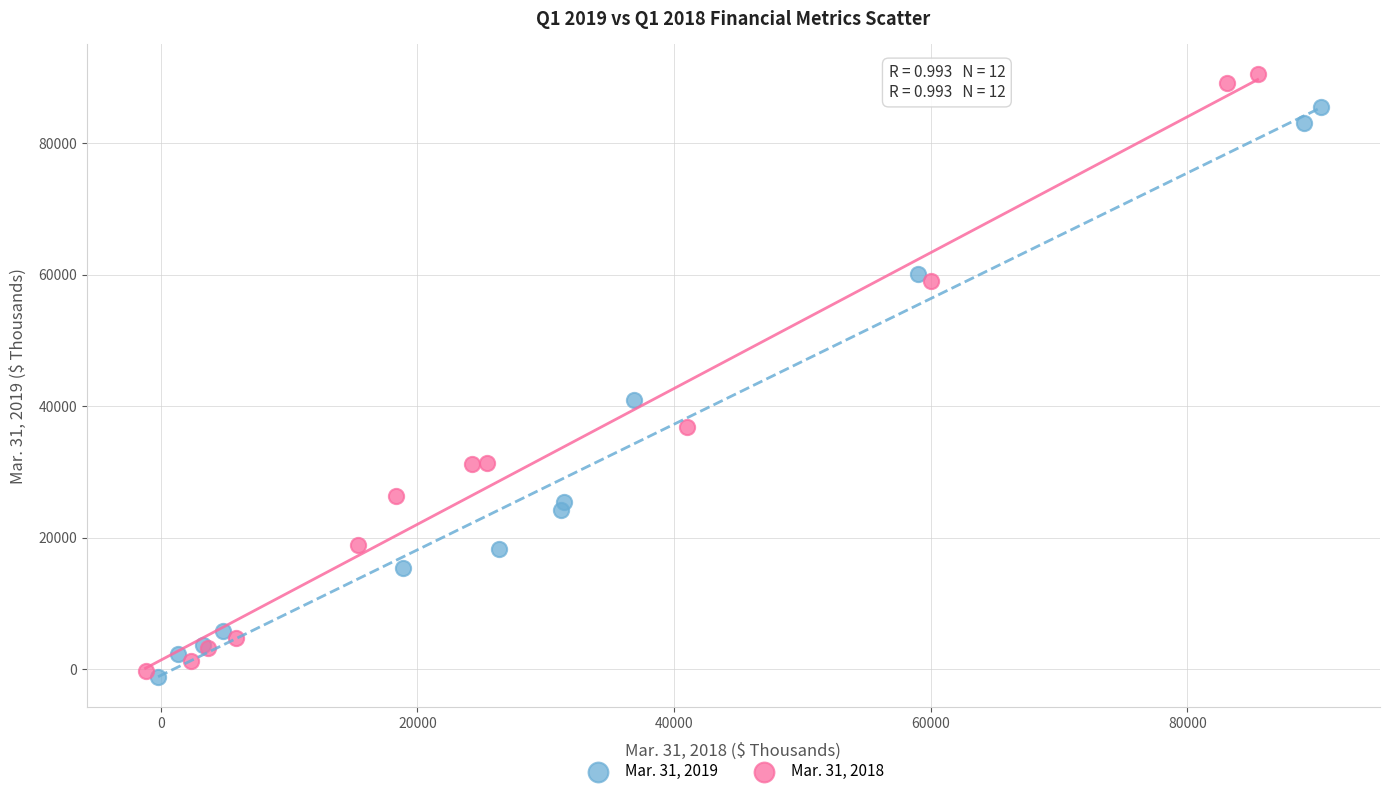

Which series reaches the minimum Y coordinate?

Mar. 31, 2019